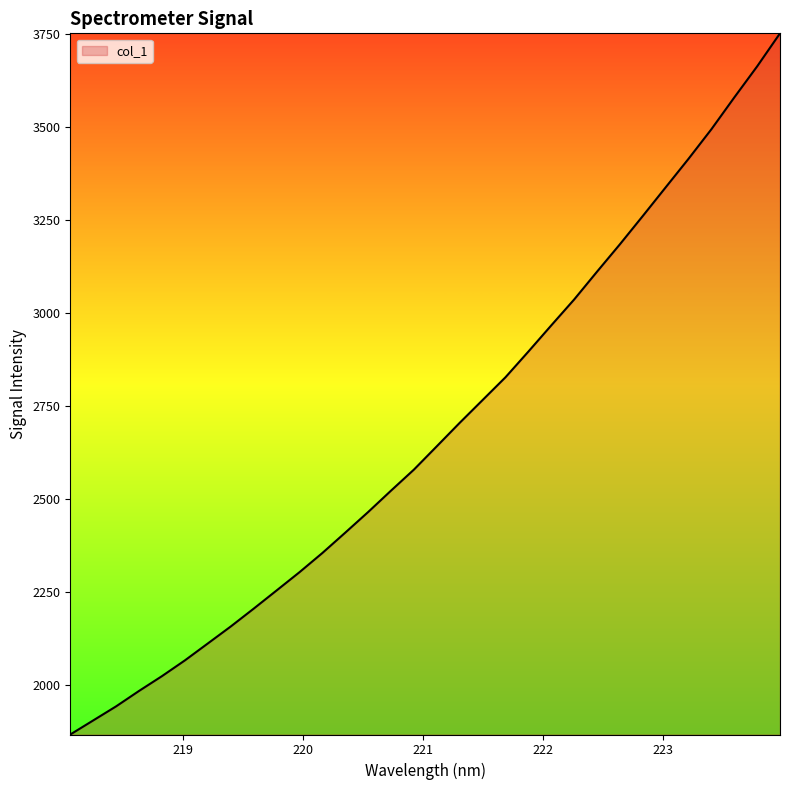

What is the difference between the second highest and second lowest values?

1760.0